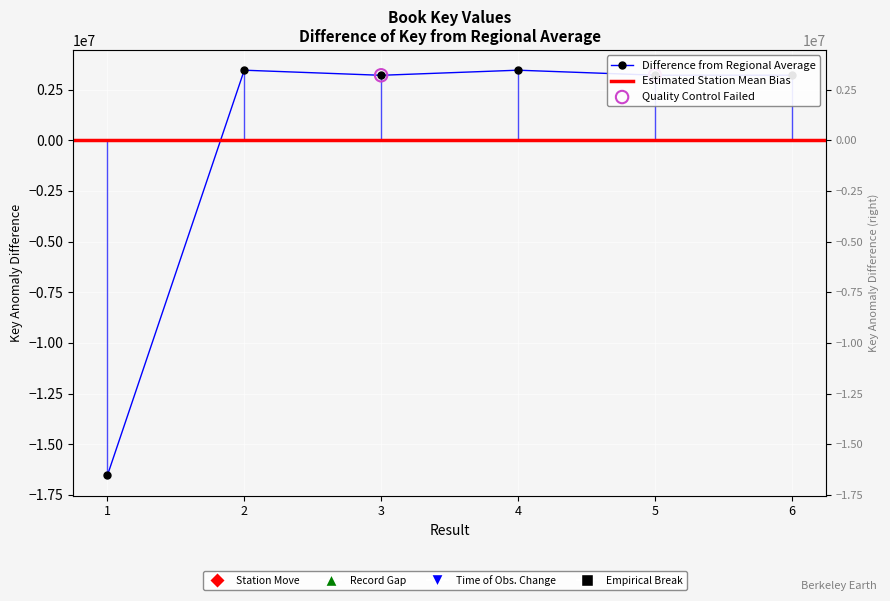

Approximately how many times larger is the value at 3 compared to 5?

1.0